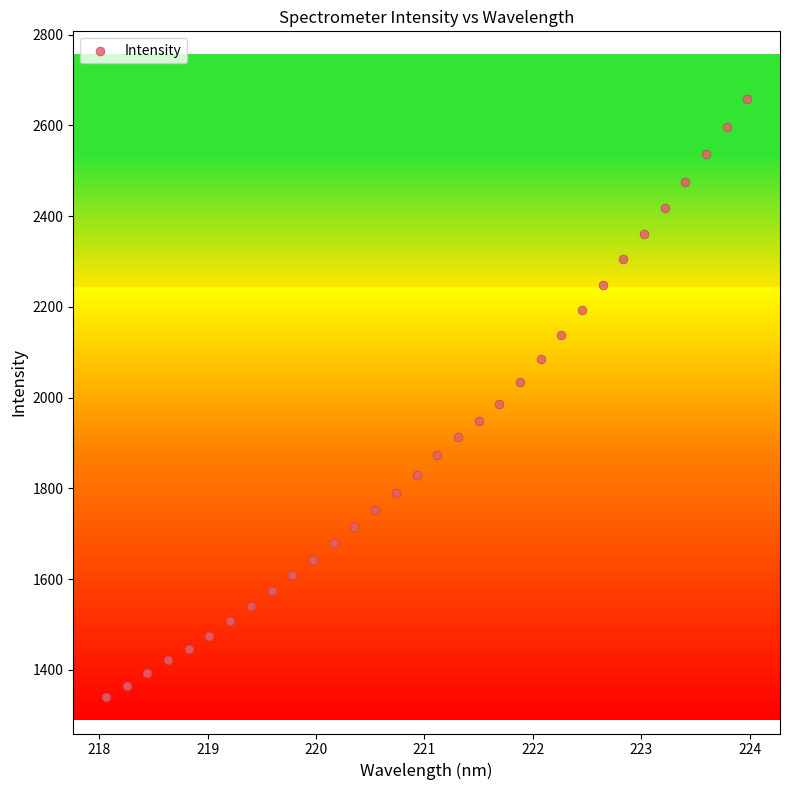

What is the range of X values (max minus min)?

5.9